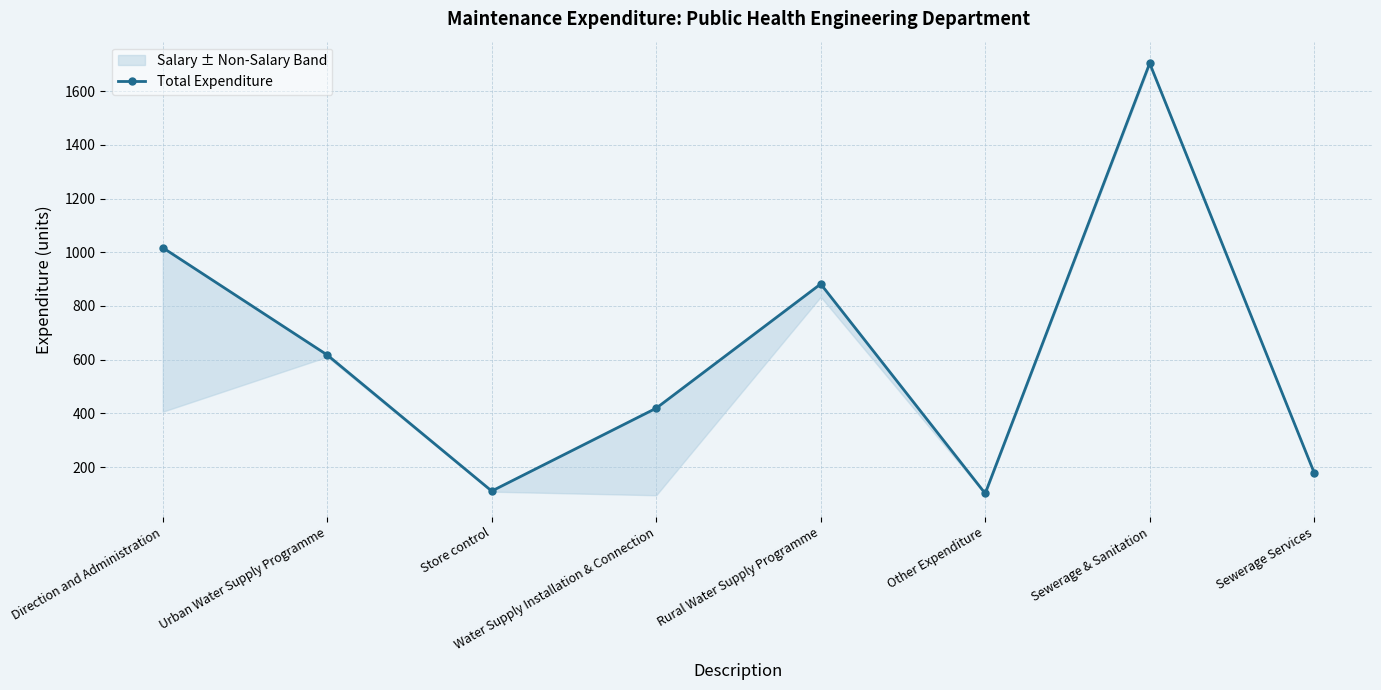

What is the difference between the second highest and second lowest values?

906.8